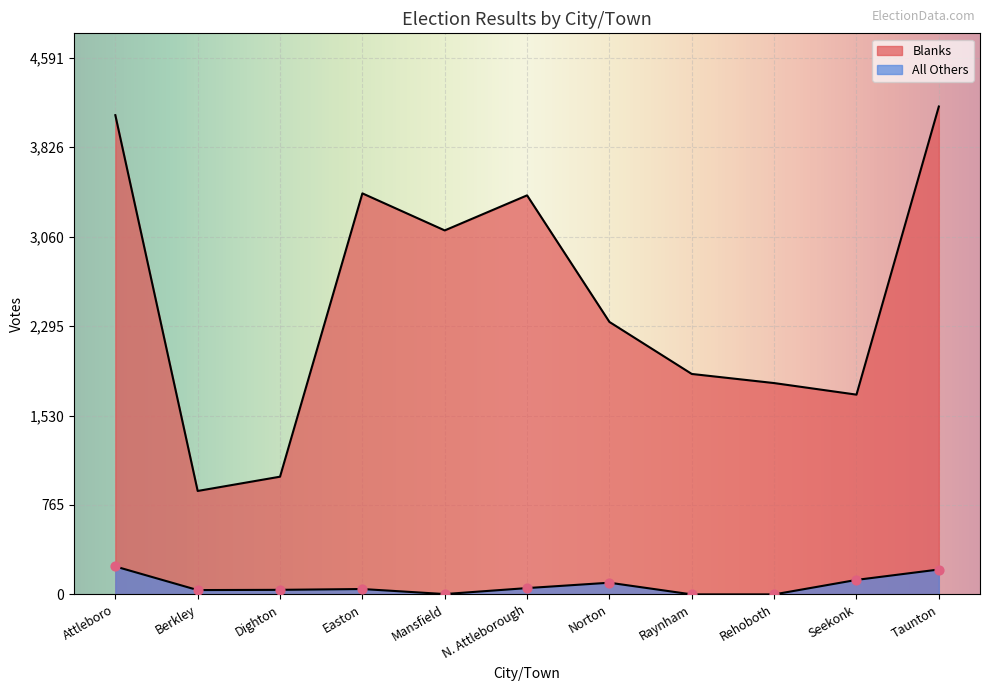

At which category is the sum across all series the highest?

Taunton